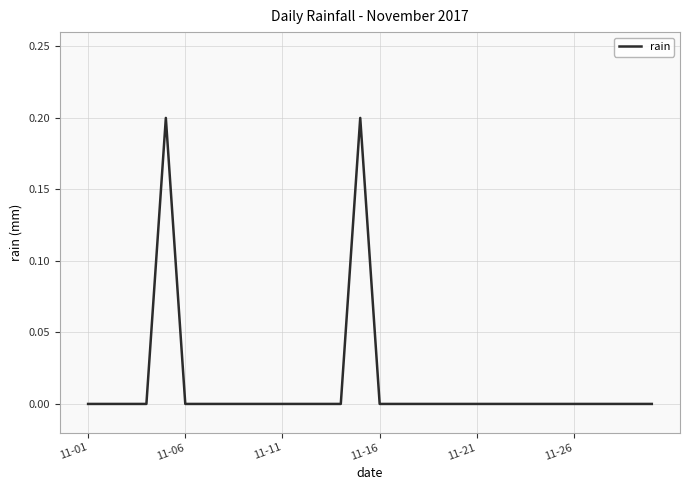

How many lines are shown in the chart?

1